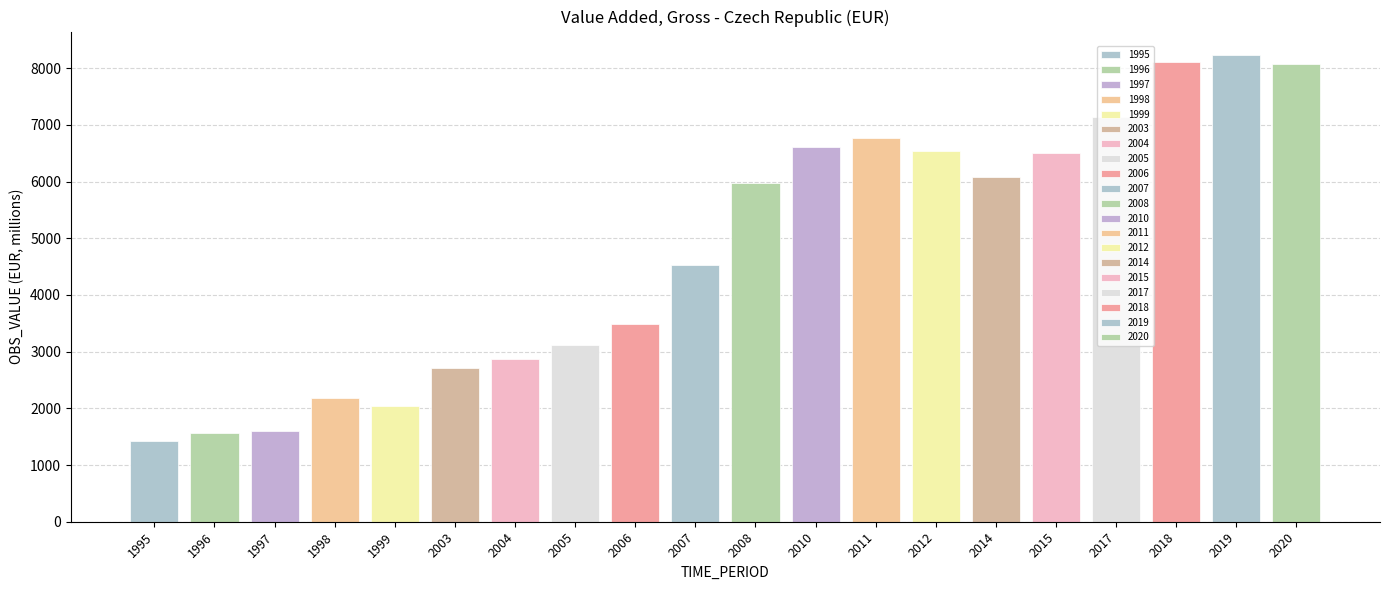

The value at 2012 is 9840.0. True or false?

False